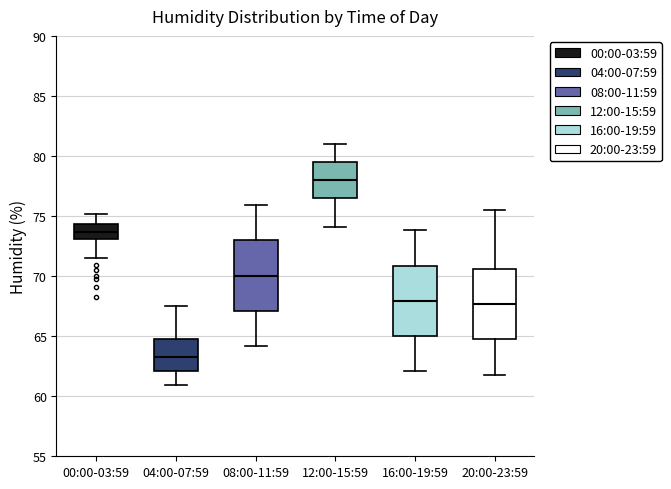

Where does the median line of the box for 12:00-15:59 sit on the y-axis? The values are not printed on the chart, so give them approximately, as read against the axis.

78.0